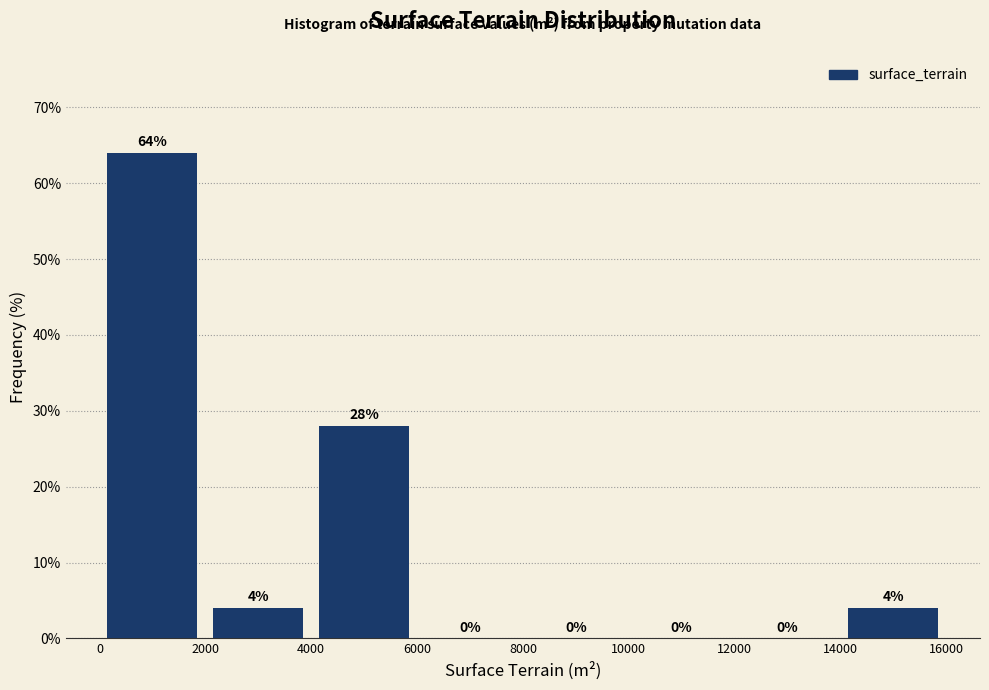

Reading left to right, list every bar in this chart as the range it spans on the x-axis followed by its height.

0 to 2000: 64
2000 to 4000: 4
4000 to 6000: 28
6000 to 8000: 0
8000 to 10000: 0
10000 to 12000: 0
12000 to 14000: 0
14000 to 16000: 4